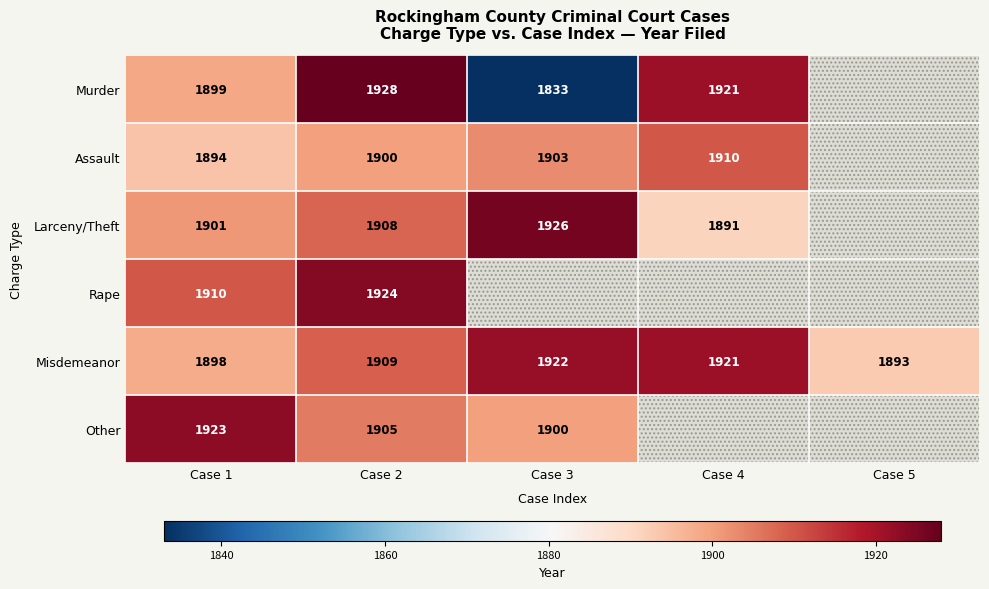

What is the highest value of the Misdemeanor series?

1922